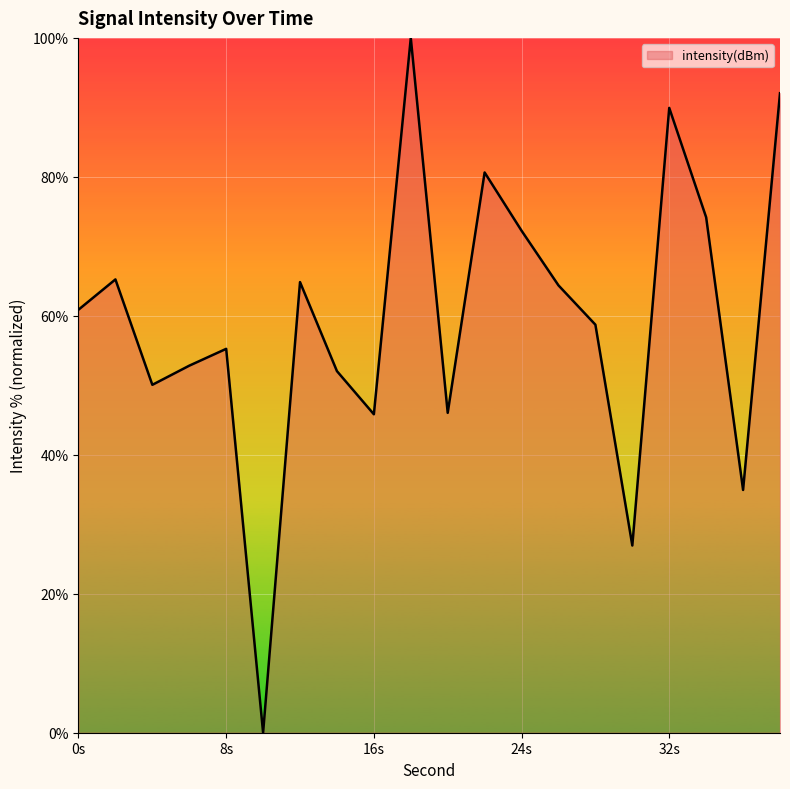

What is the difference between the maximum and minimum values?

100.0